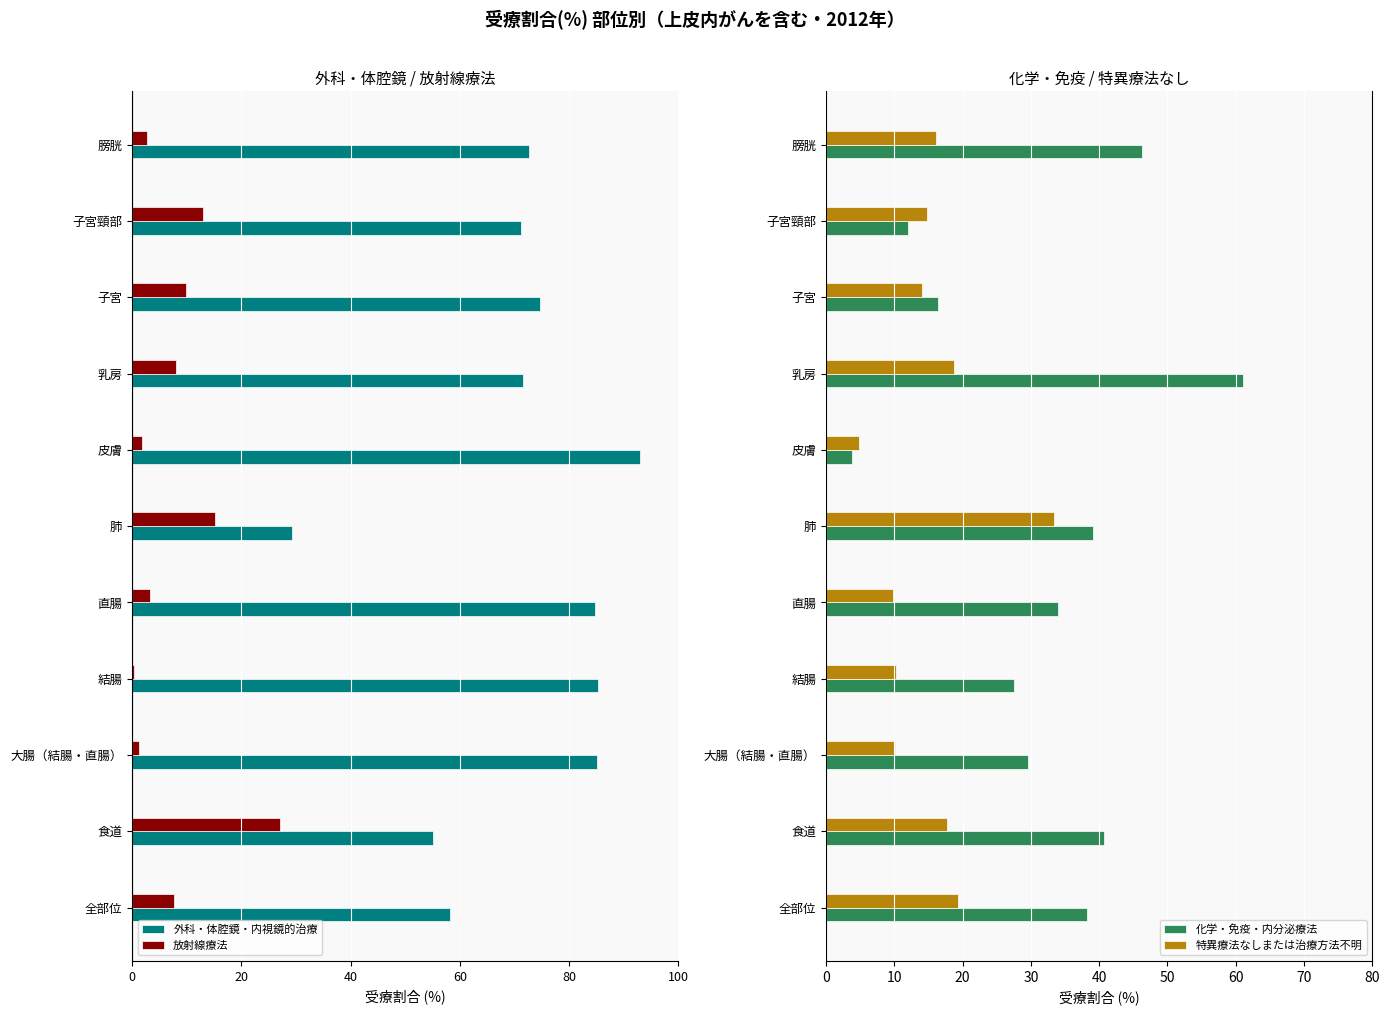

What are all the series names shown in the legend?

外科・体腔鏡・内視鏡的治療, 放射線療法, 化学・免疫・内分泌療法, 特異療法なしまたは治療方法不明